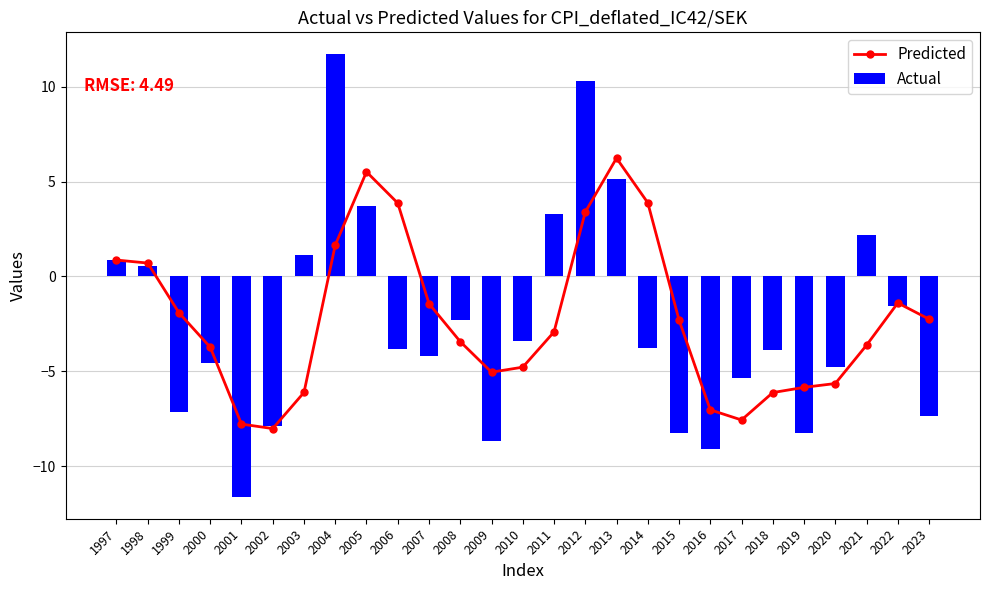

Which series has the largest total across all categories?

Predicted